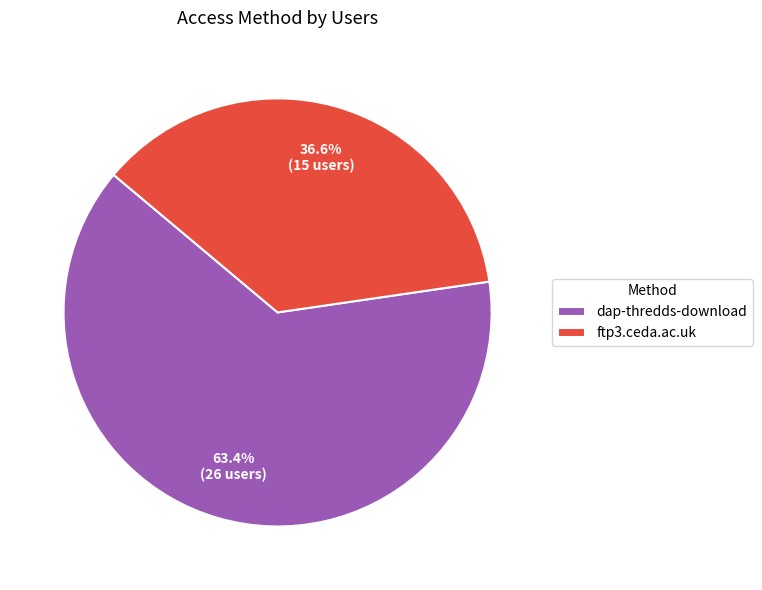

How many slices are in this pie chart?

2